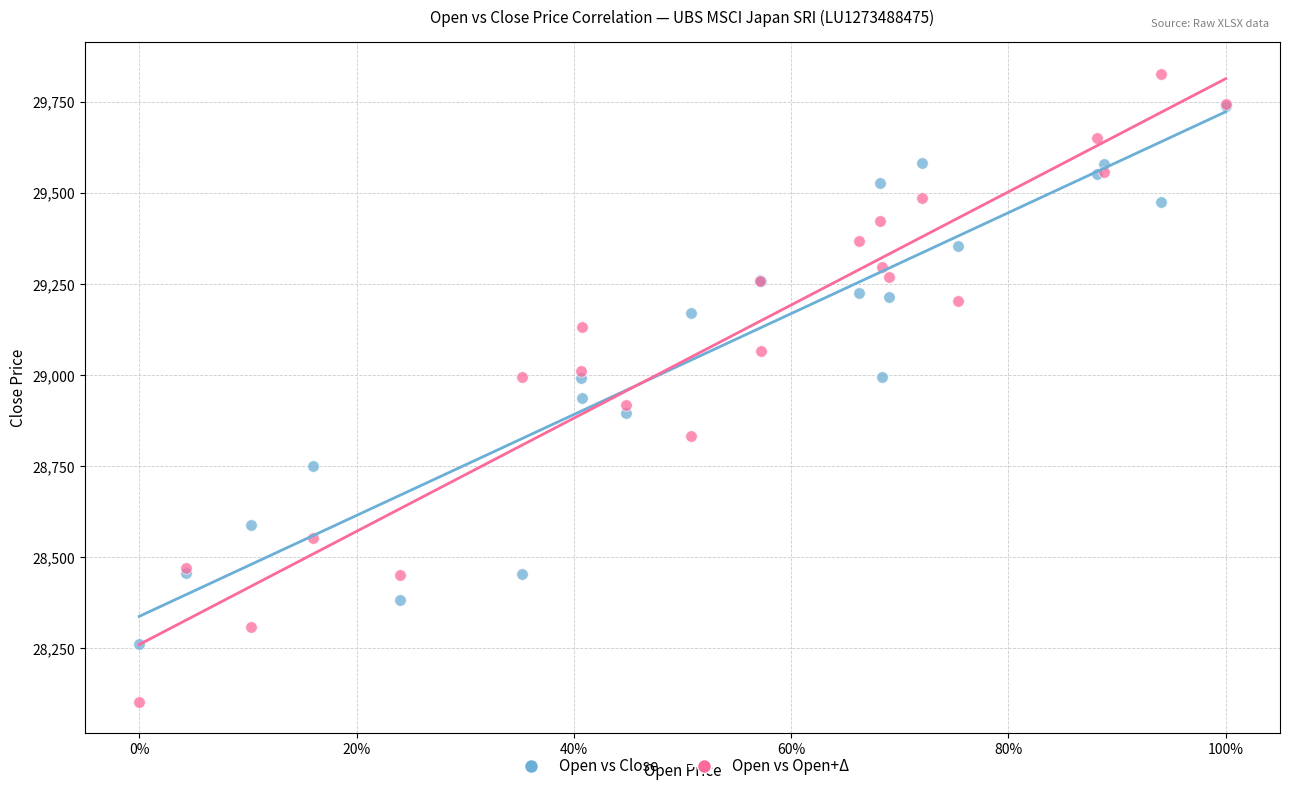

What are all the series names shown in the legend?

Open vs Close, Open vs Open+Δ